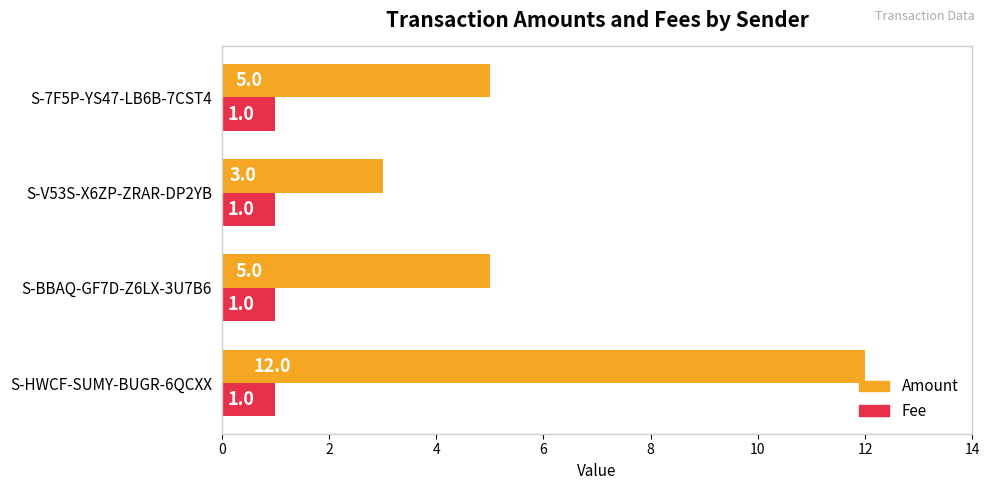

The value of Amount at S-7F5P-YS47-LB6B-7CST4 is 8. True or false?

False